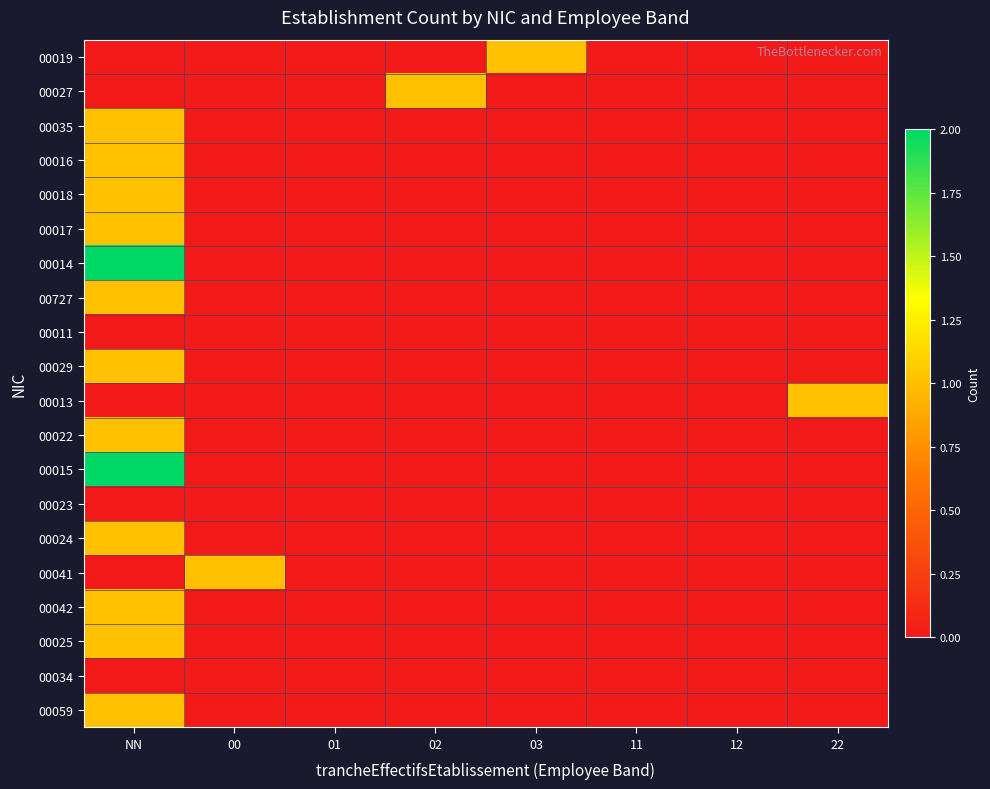

What is the difference between the highest and lowest values at NN?

2